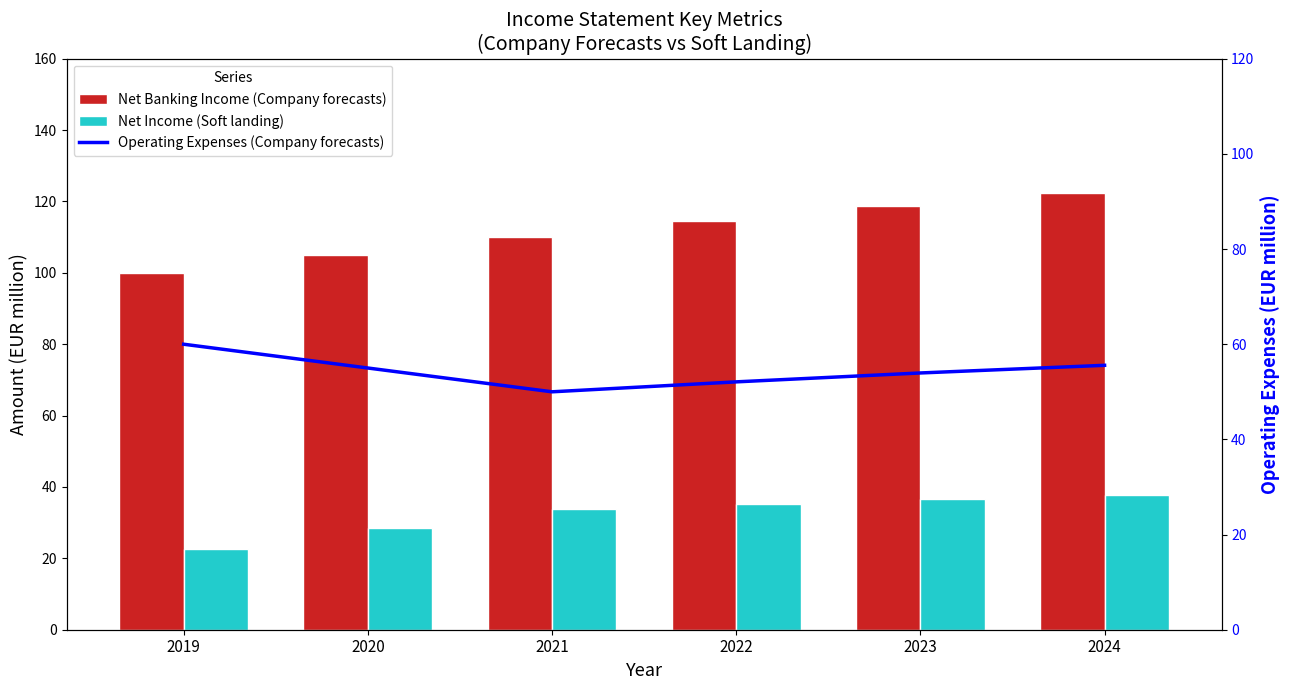

Reading left to right, what are all the values shown in this chart?

Net Banking Income (Company forecasts): 100.0	105.0	110.0	114.6	118.7	122.3
Net Income (Soft landing): 22.5	28.5	33.8	35.2	36.5	37.6
Operating Expenses (Company forecasts): 60.0	55.0	50.0	52.1	54.0	55.6